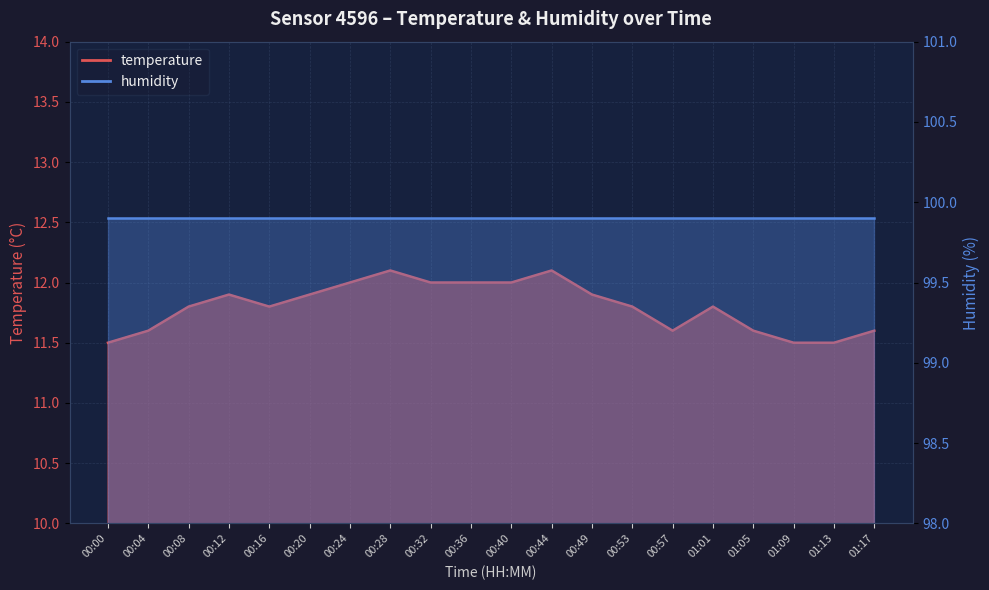

Rank the categories by value from lowest to highest.

00:00, 01:09, 01:13, 00:04, 00:57, 01:05, 01:17, 00:08, 00:16, 00:53, 01:01, 00:12, 00:20, 00:49, 00:24, 00:32, 00:36, 00:40, 00:28, 00:44